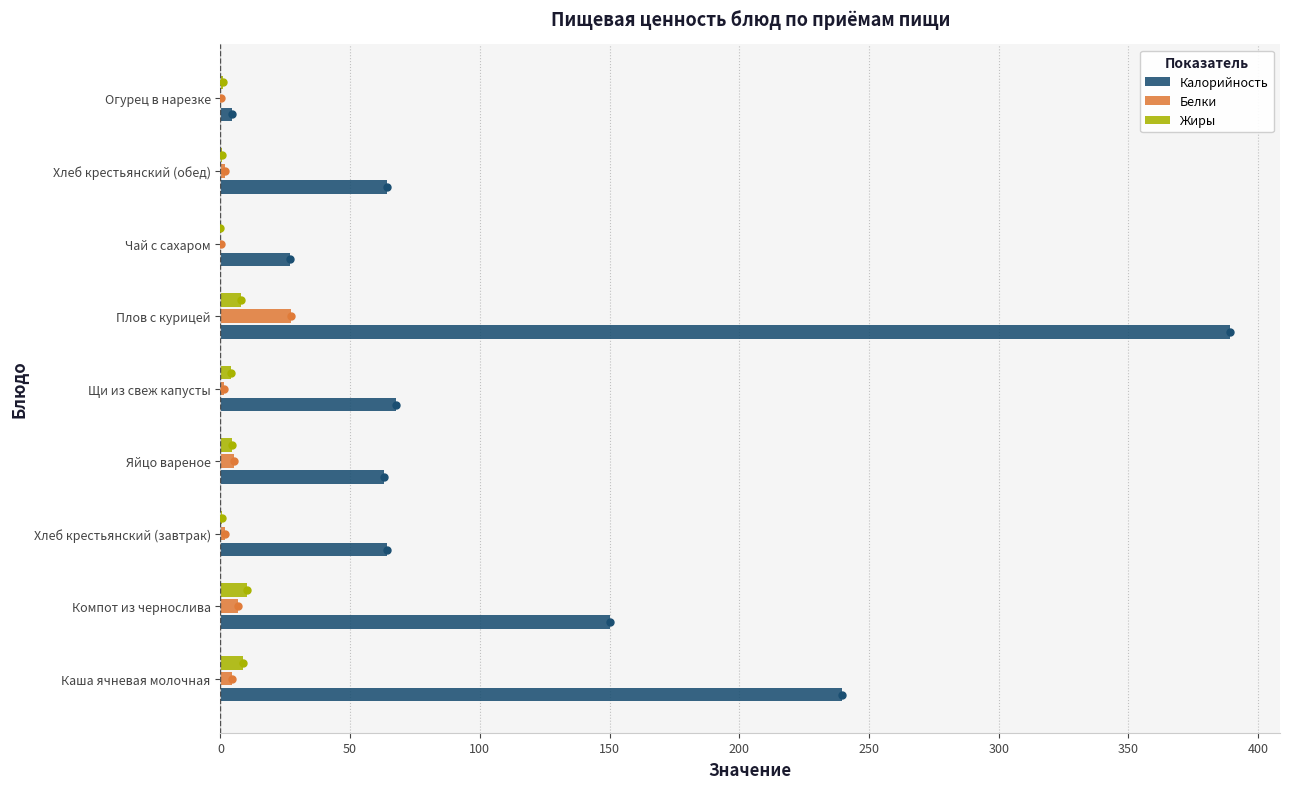

What is the highest value of the Калорийность series?

389.0